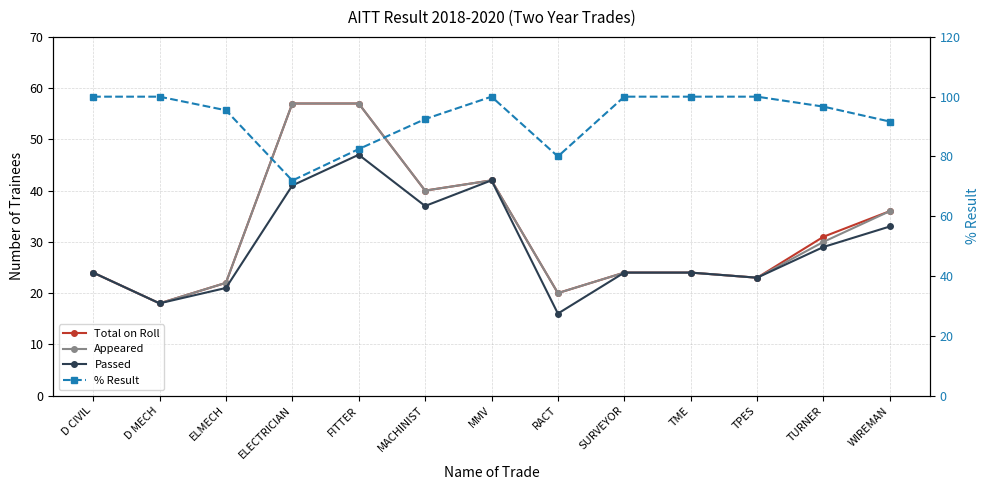

What is the difference between the highest and lowest values at TPES?

77.0